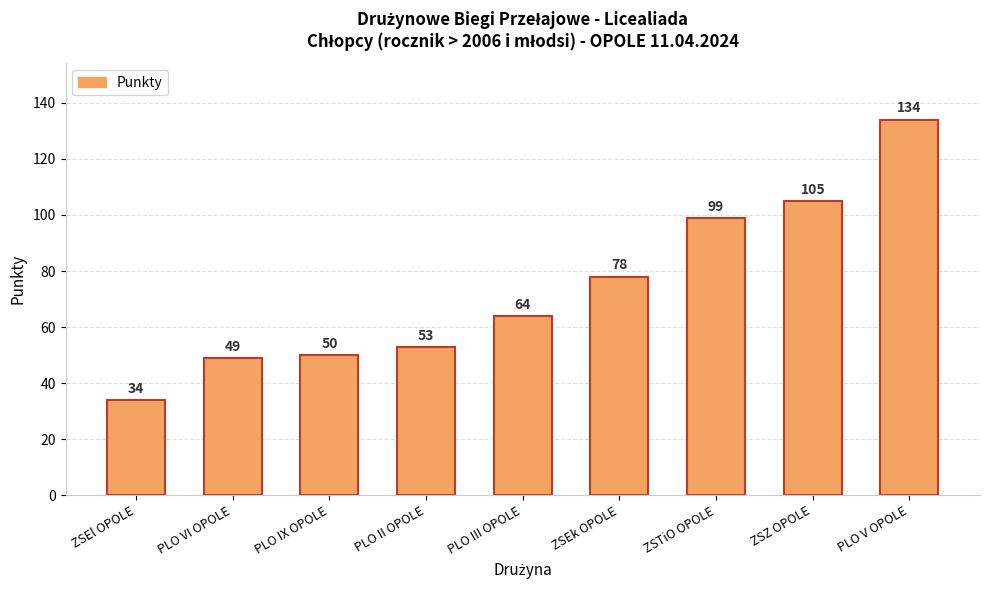

Rank the categories by value from highest to lowest.

PLO V OPOLE, ZSZ OPOLE, ZSTiO OPOLE, ZSEk OPOLE, PLO III OPOLE, PLO II OPOLE, PLO IX OPOLE, PLO VI OPOLE, ZSEl OPOLE